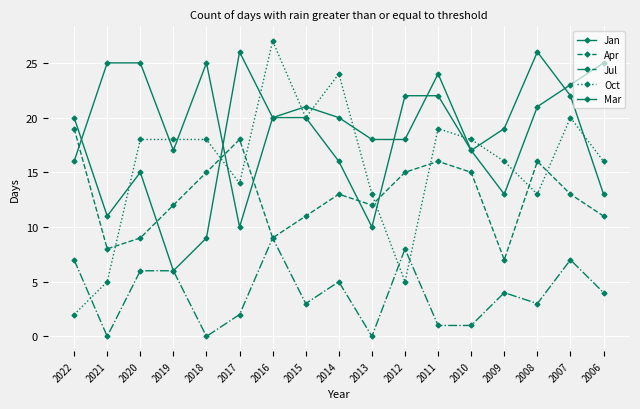

What is the approximate value of Oct at 2006, to the nearest 5?

15